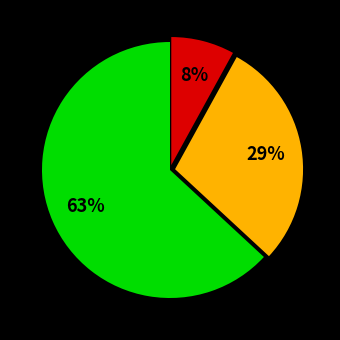

Is there any slice that represents more than half of the pie?

Yes